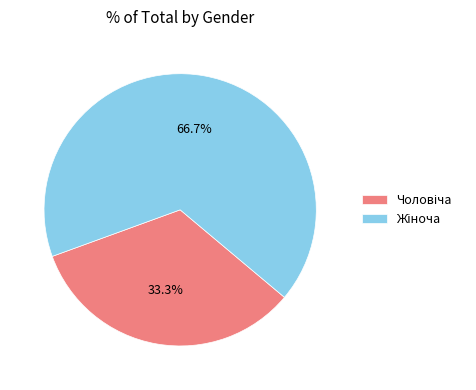

How many segments does this pie chart have?

2